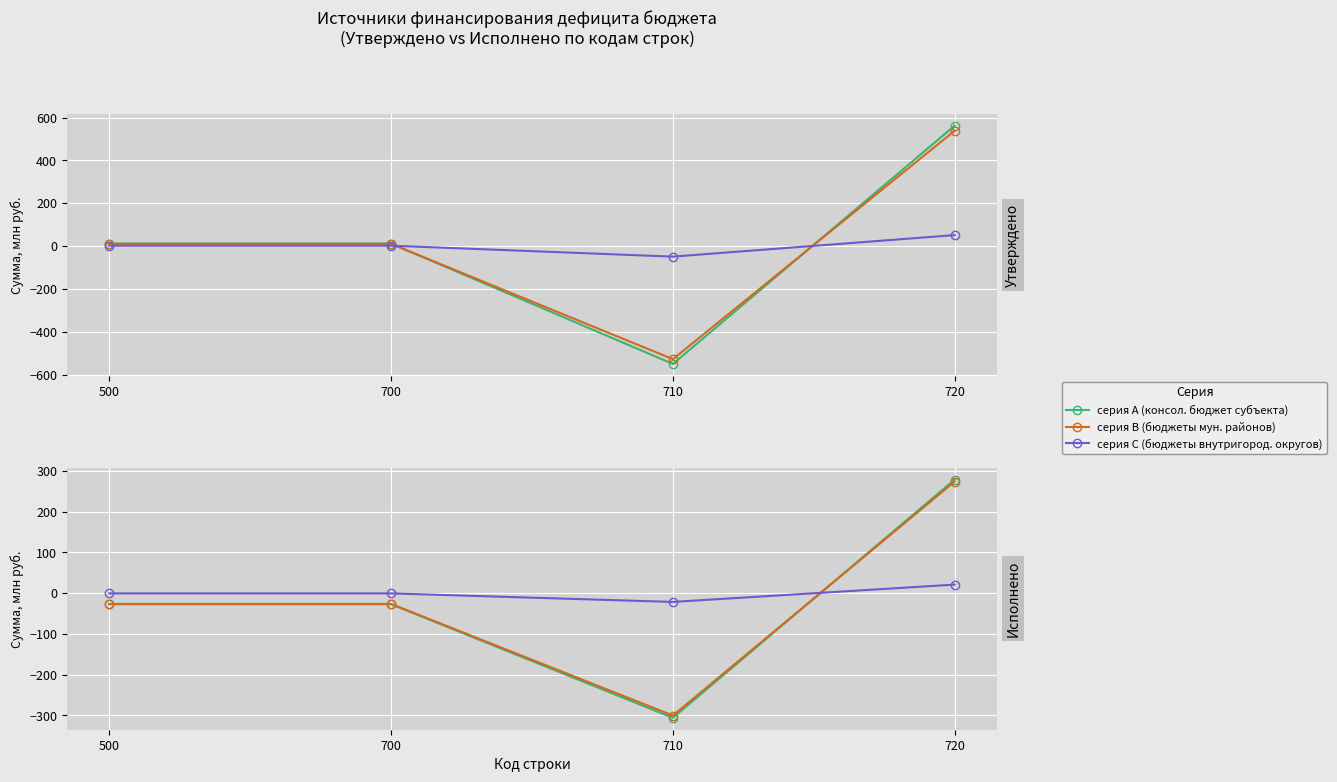

Between 700 and 500, which is larger?

700